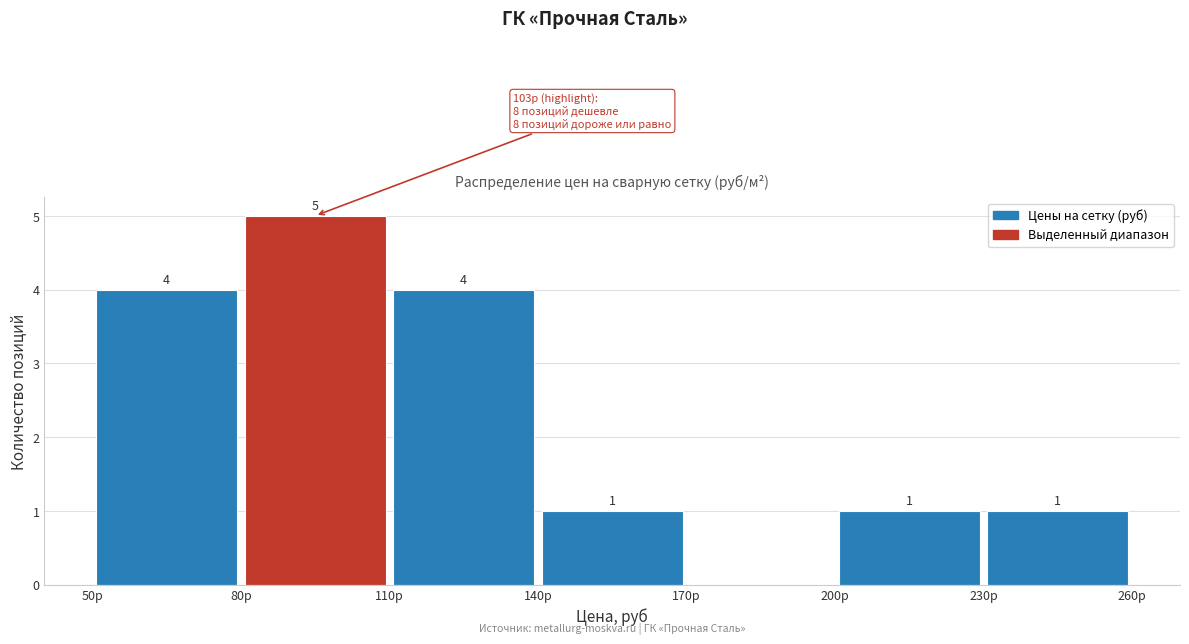

Which range on the x-axis has the tallest bar?

80 to 110